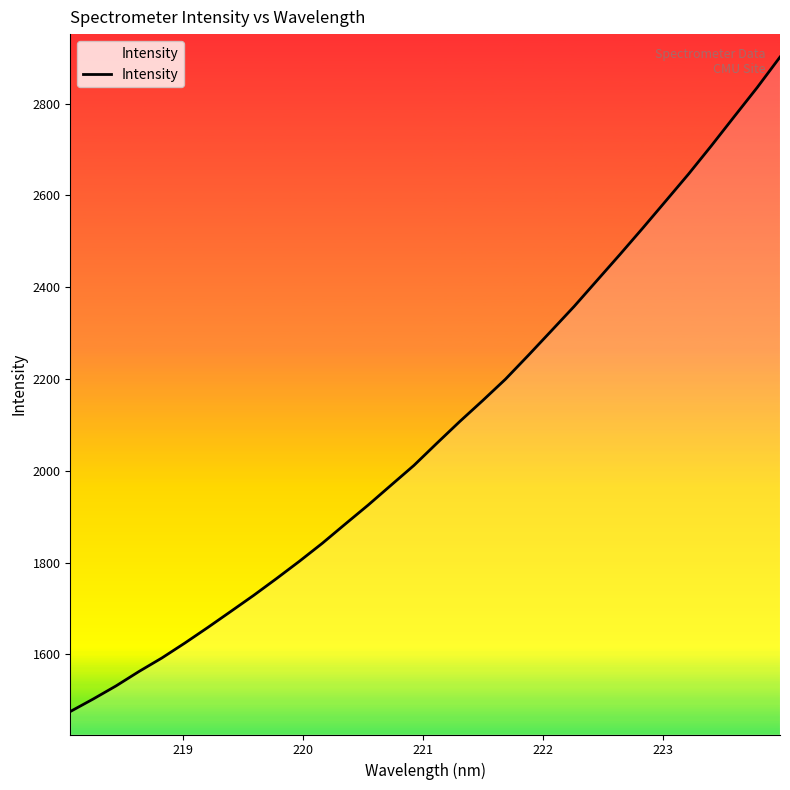

What is the maximum value shown in the chart?

2901.3